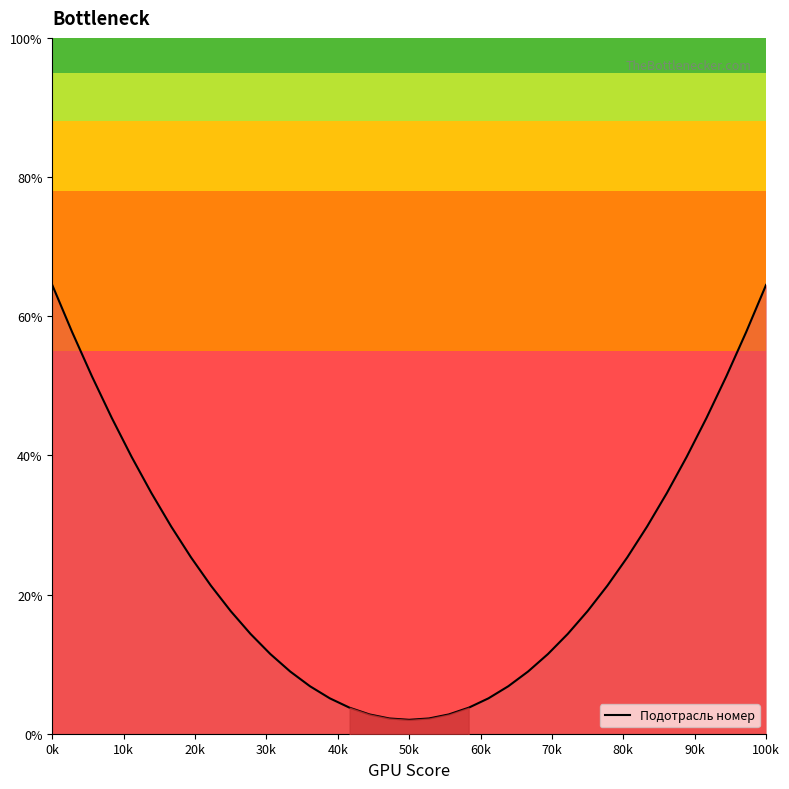

The chart shows a value of 0.5 at 50k. True or false?

False